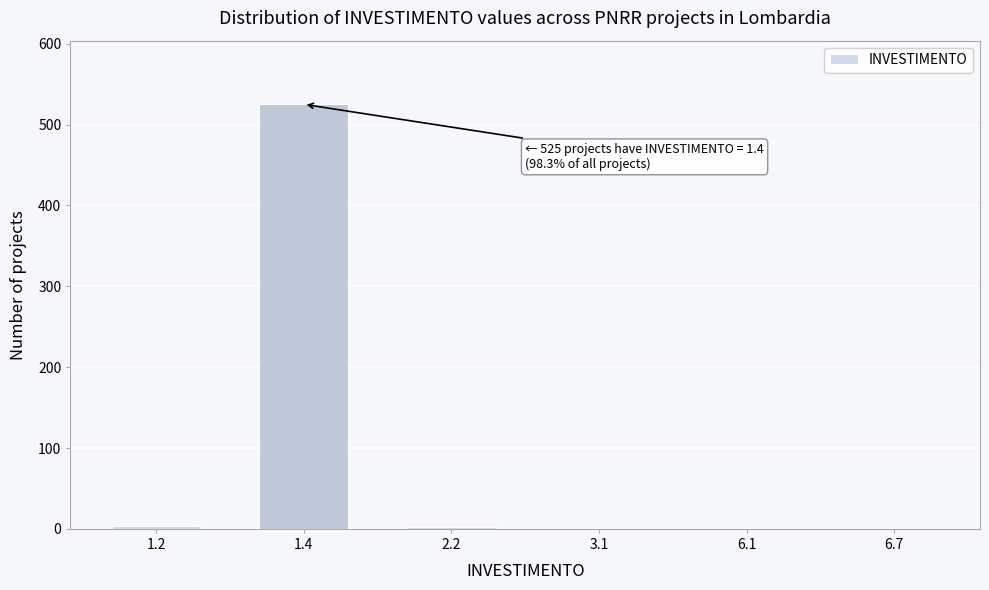

The value at 1.4 is 525. True or false?

True